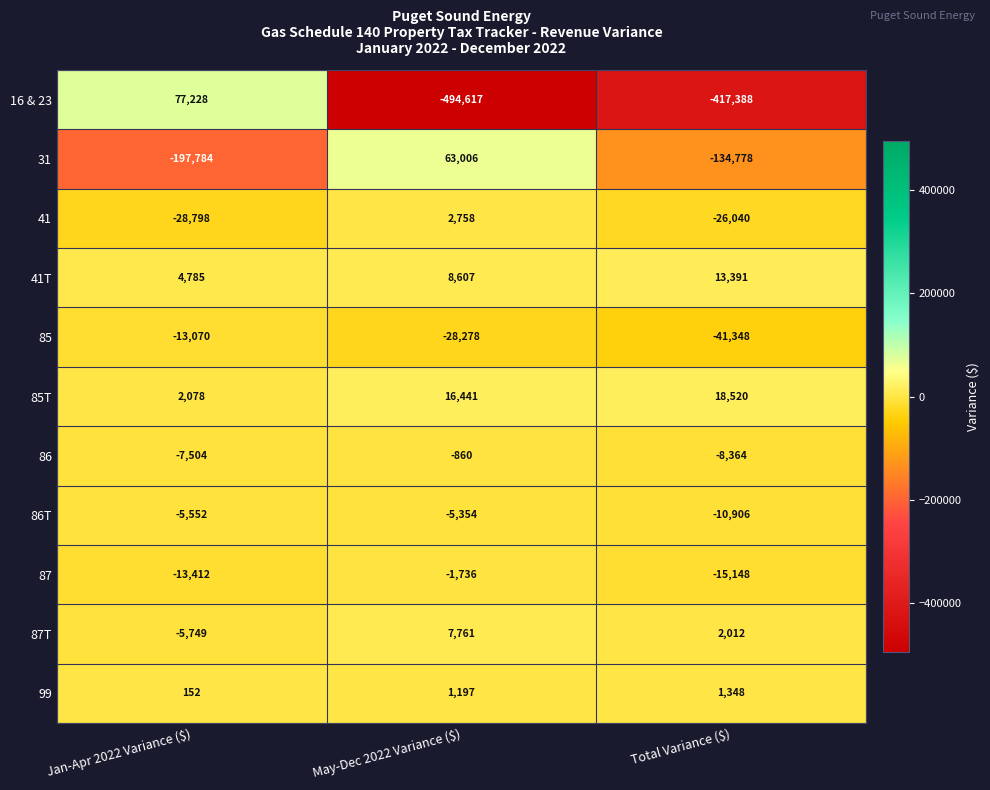

At May-Dec 2022 Variance ($), list the series in order from smallest to largest.

16 & 23, 85, 86T, 87, 86, 99, 41, 87T, 41T, 85T, 31